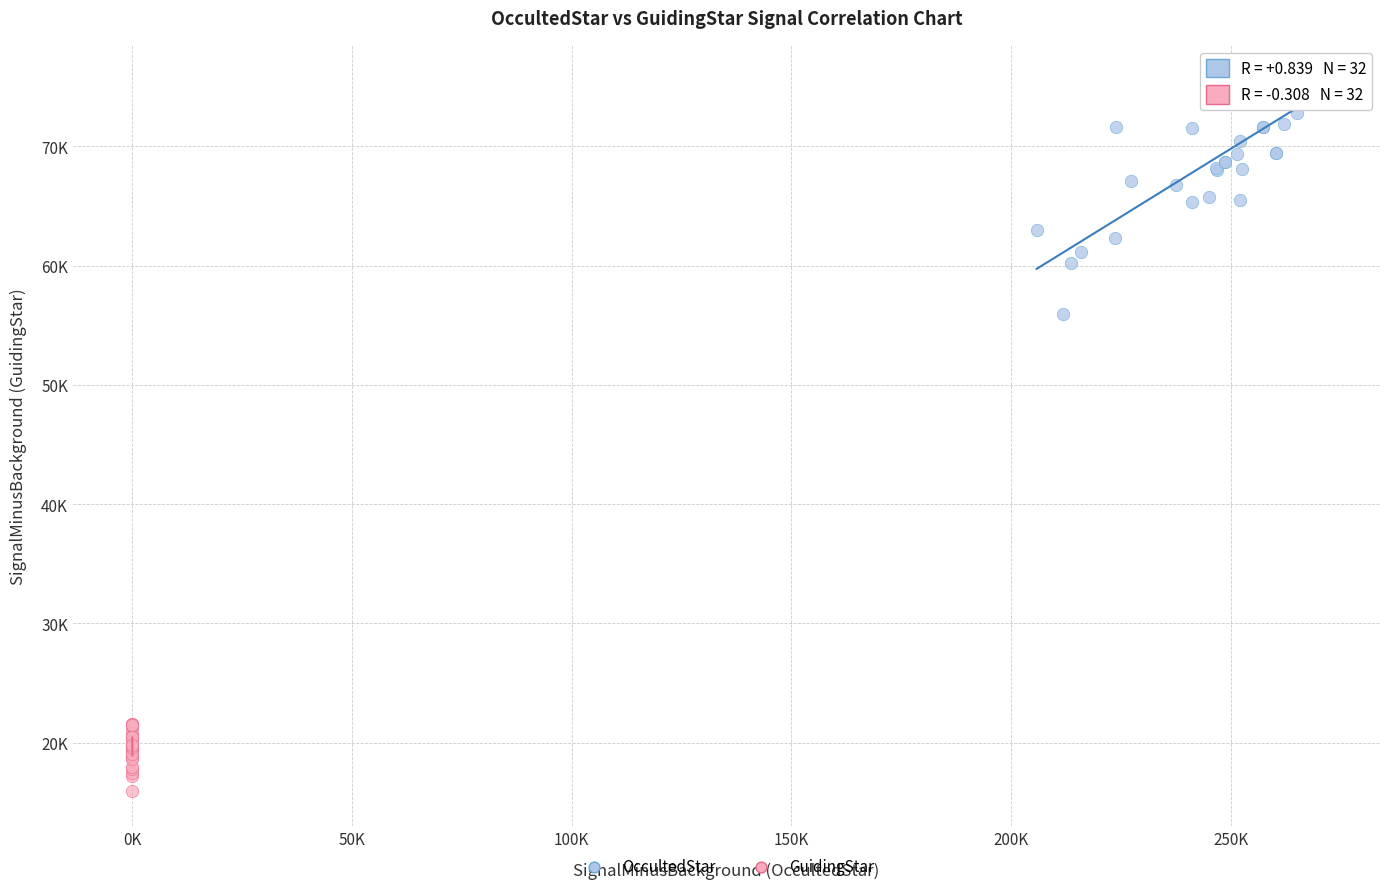

What are all the series names shown in the legend?

OccultedStar, GuidingStar